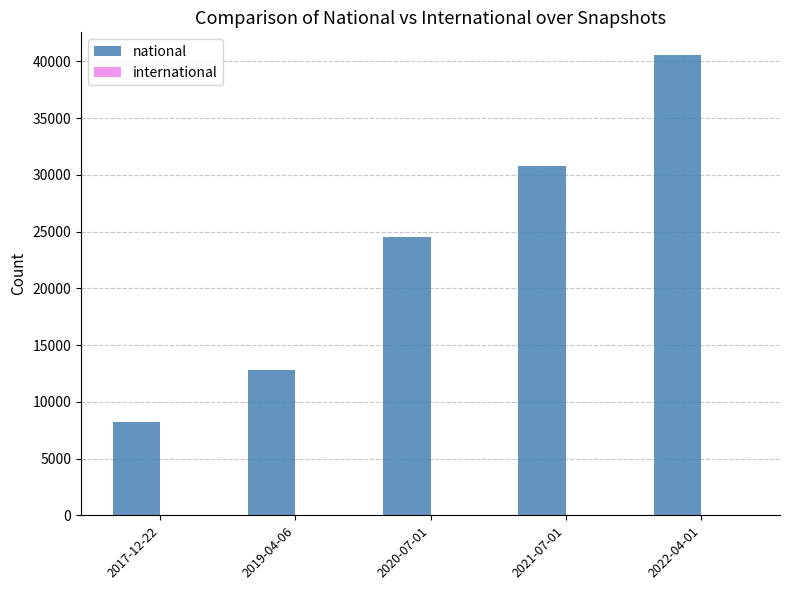

Does the chart contain any negative values?

No